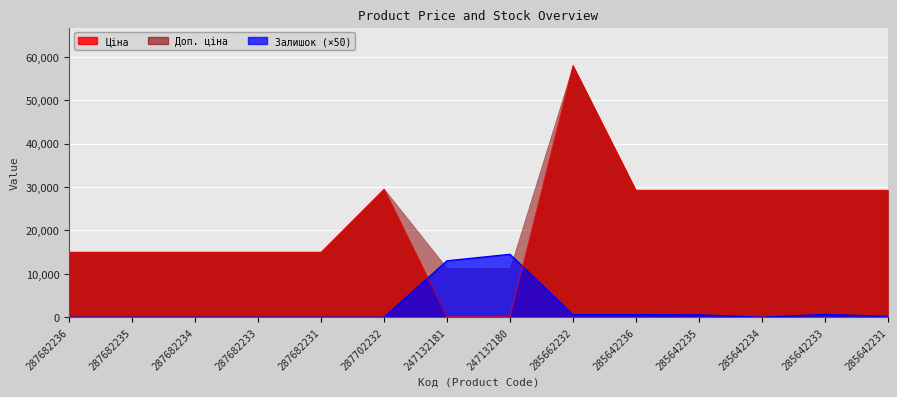

At 285642231, list the series in order from smallest to largest.

Залишок, Ціна